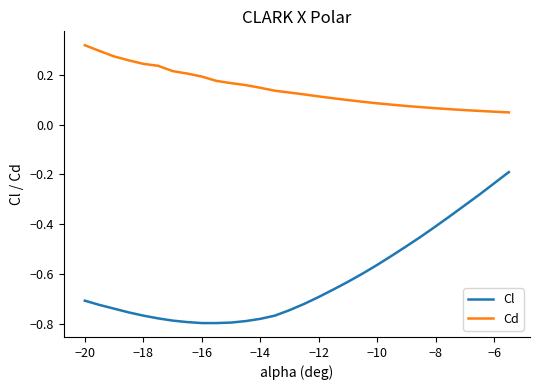

Which series has the widest spread of values?

Cl